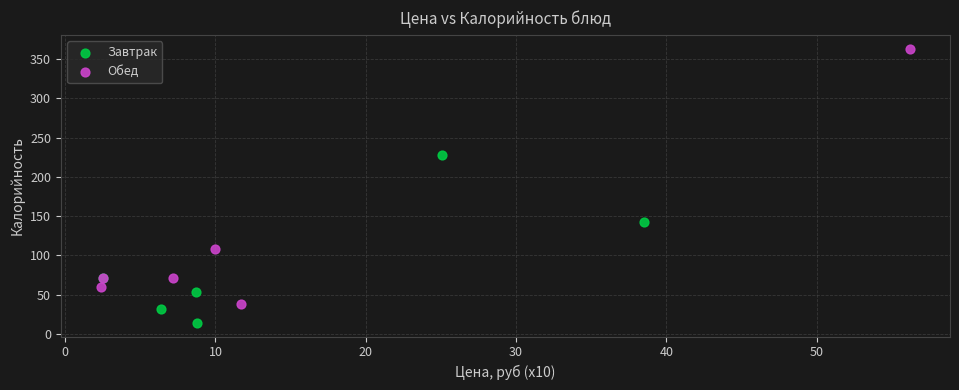

Which series reaches the maximum Y coordinate?

Обед